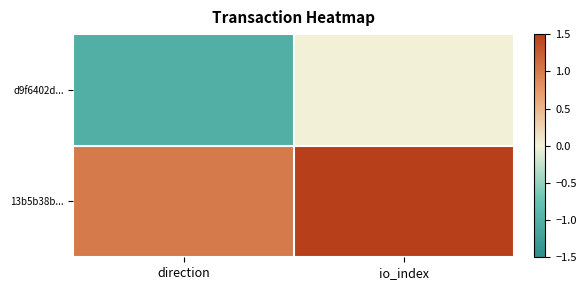

Between direction and io_index, which is larger?

io_index